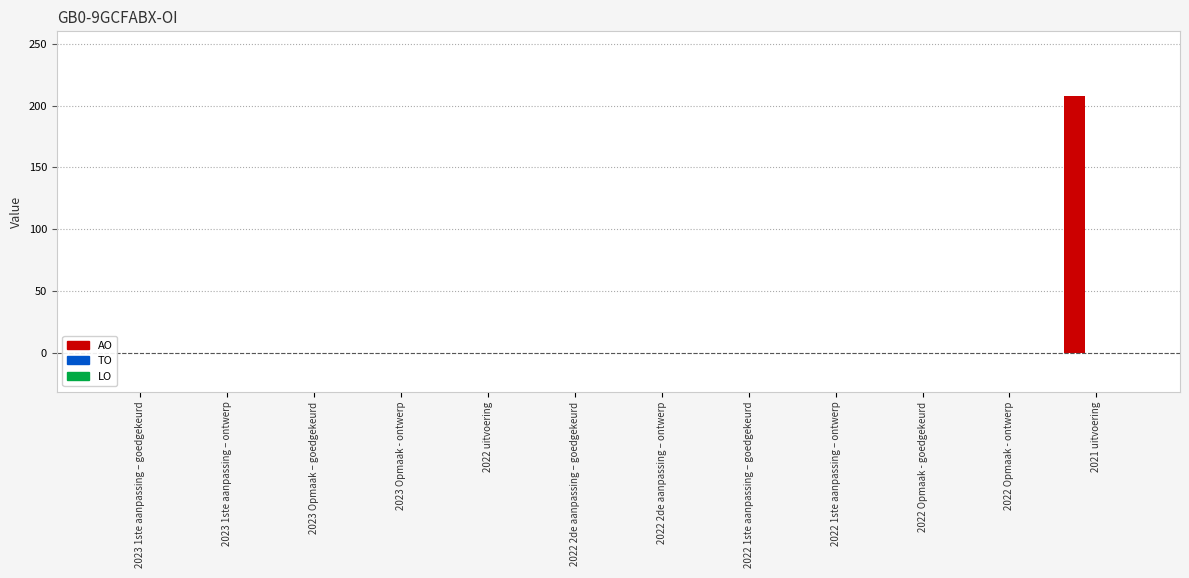

Which category has the highest value across all series?

2021 uitvoering